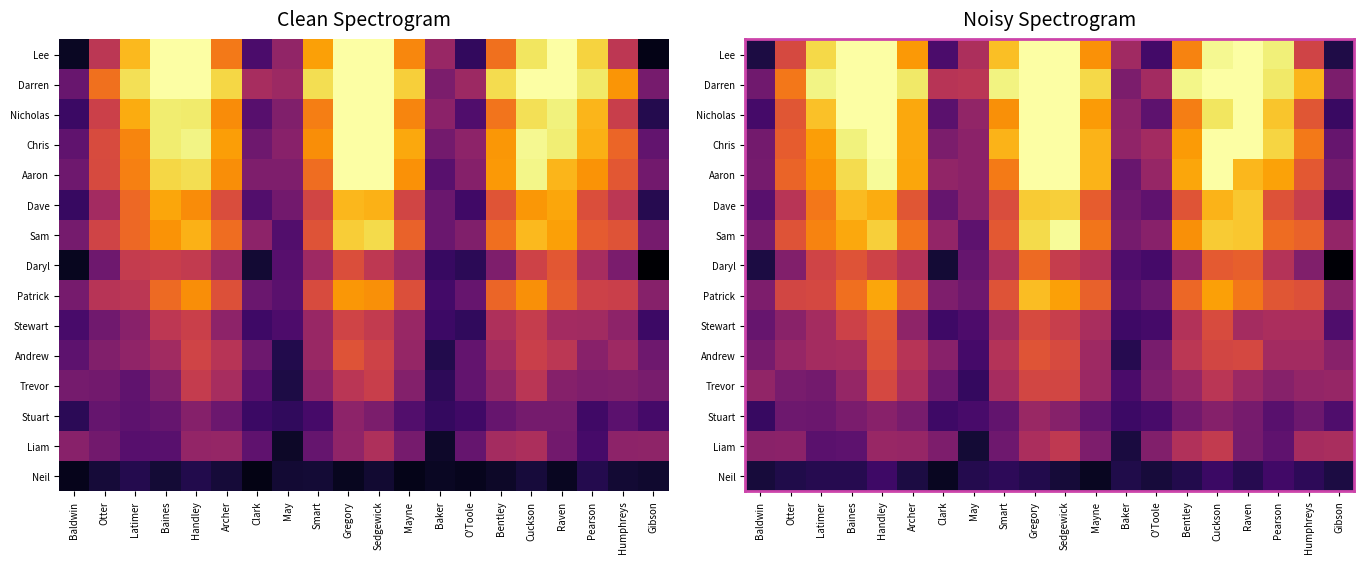

What is the spread (max minus min) of values at May?

0.4